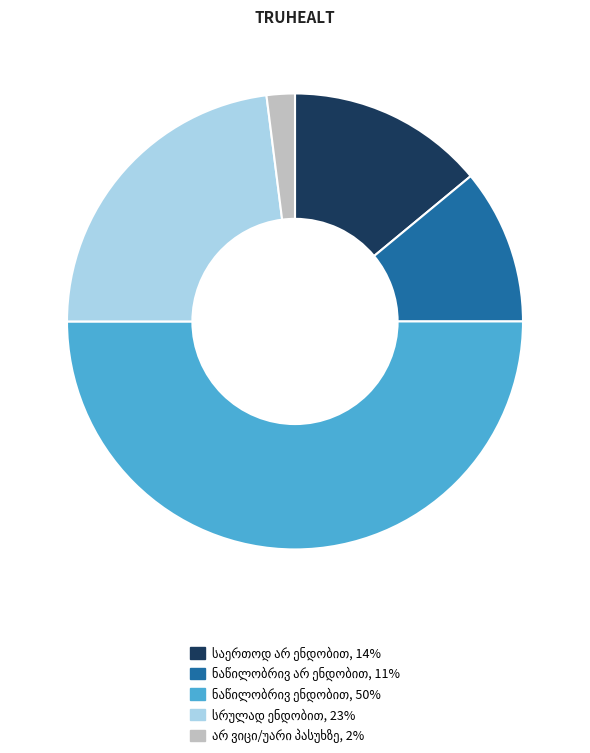

Count the number of slices in the pie.

5